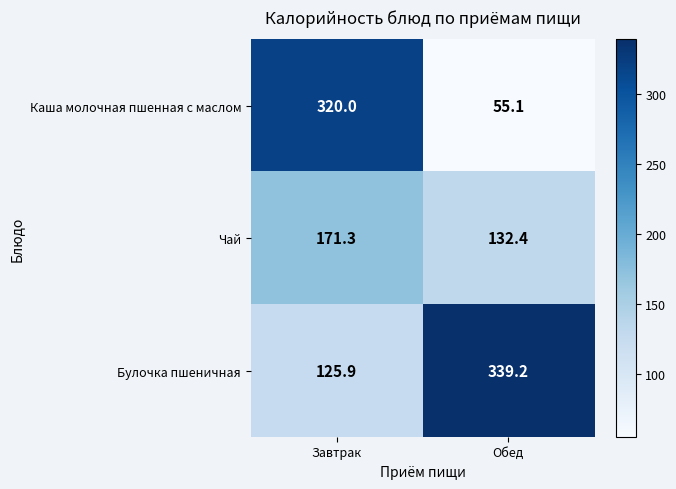

What is the total value across all series at Завтрак?

617.2